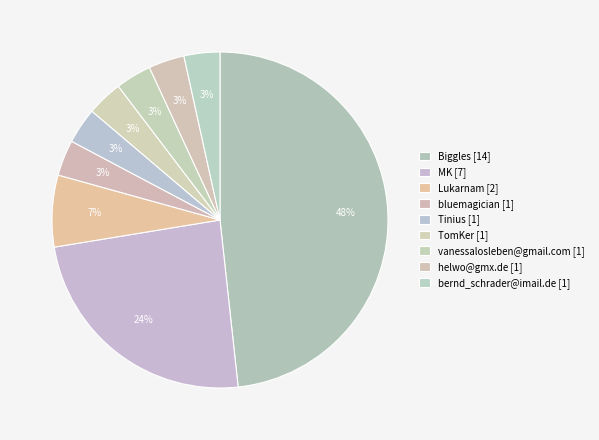

How many slices are in this pie chart?

9